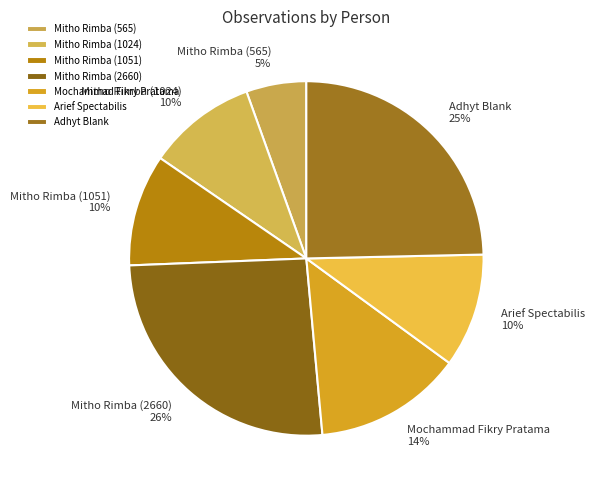

Between Mitho Rimba (1051) and Mitho Rimba (2660), which is larger?

Mitho Rimba (2660)